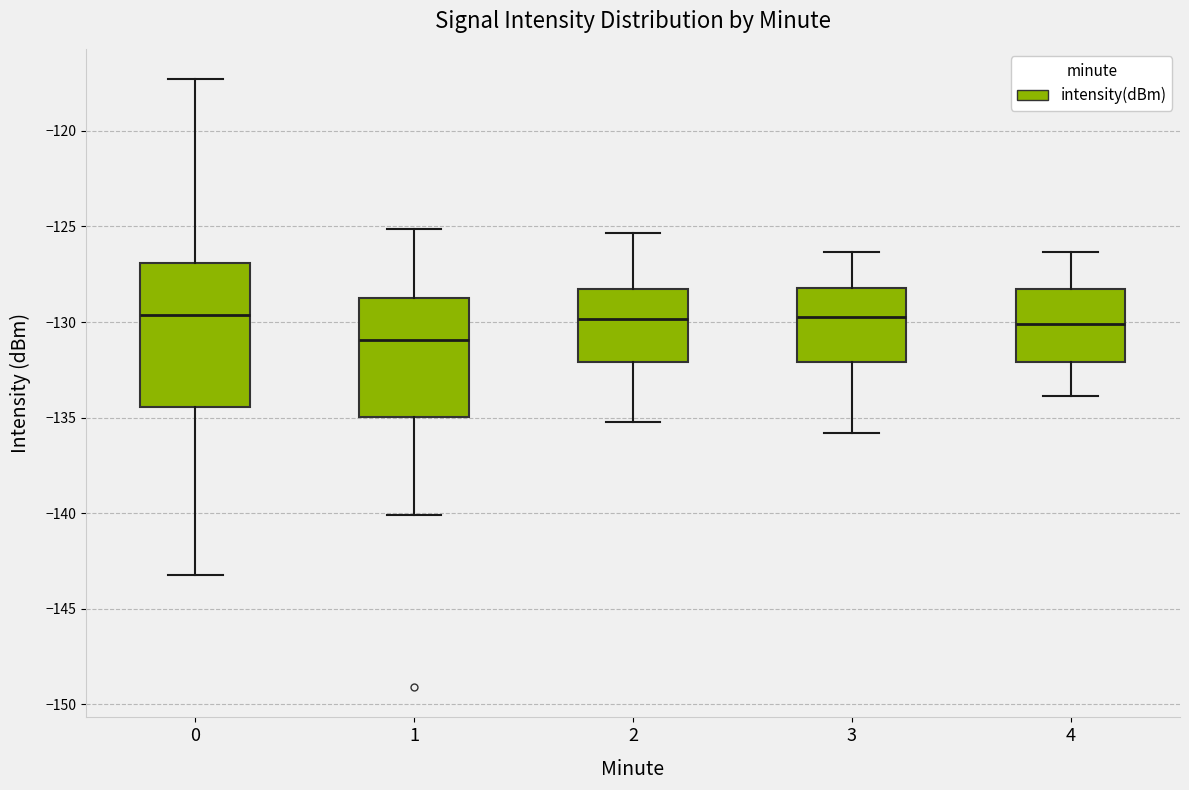

Reading left to right, read every box against the y-axis: the position of its median line, the range the box covers, and the ends of its whiskers. The values are not printed on the chart, so give them approximately, as read against the axis.

0: median -129.5, box -134.5 to -127.0, whiskers -143.0 to -117.5
1: median -131.0, box -135.0 to -128.5, whiskers -140.0 to -125.0
2: median -130.0, box -132.0 to -128.5, whiskers -135.0 to -125.5
3: median -129.5, box -132.0 to -128.0, whiskers -136.0 to -126.5
4: median -130.0, box -132.0 to -128.5, whiskers -134.0 to -126.5